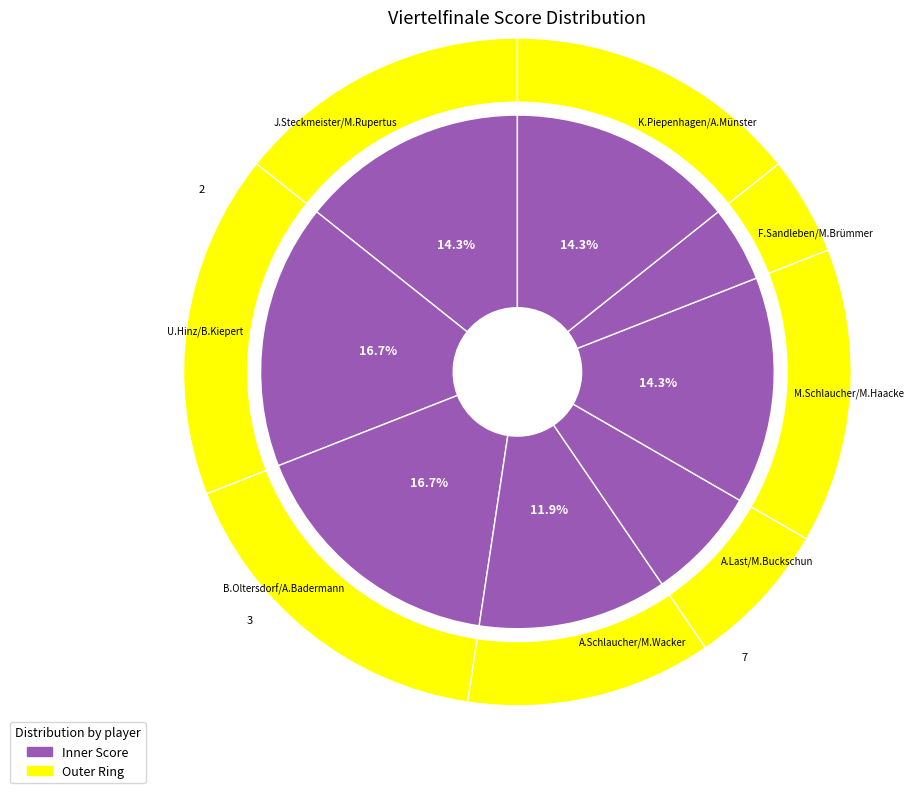

Which category has the smallest portion of the pie?

F.Sandleben/M.Brümmer